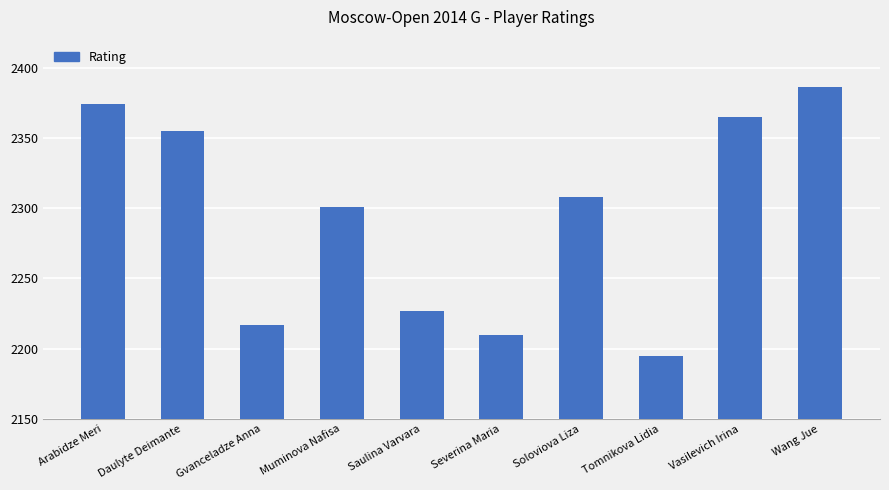

Reading right to left, transcribe all the data shown in this chart.

2386	2365	2195	2308	2210	2227	2301	2217	2355	2374